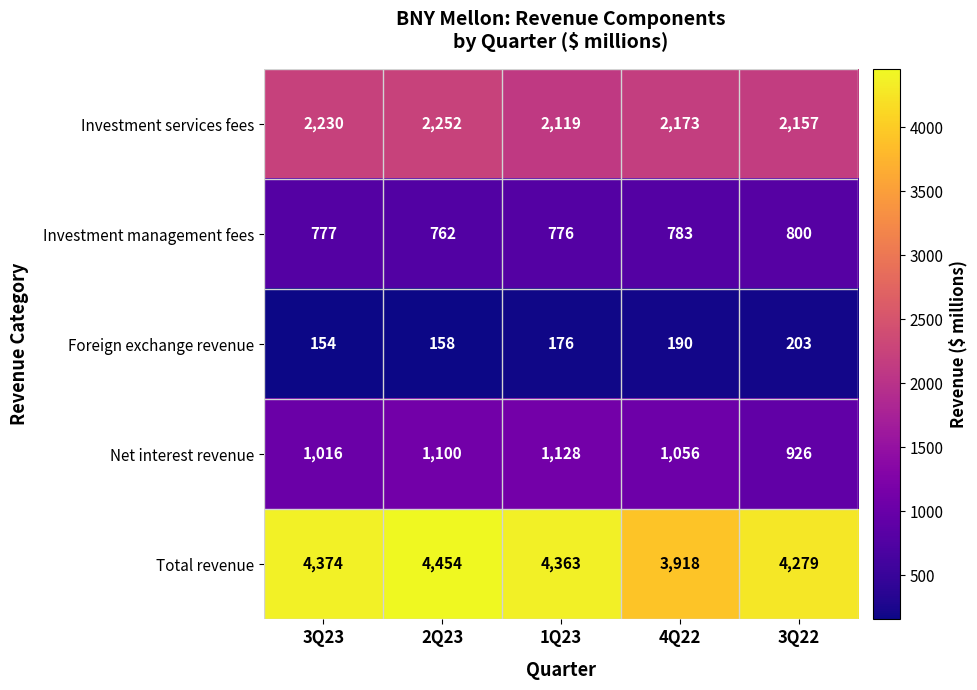

The value of Total revenue at 4Q22 is 3918. True or false?

True